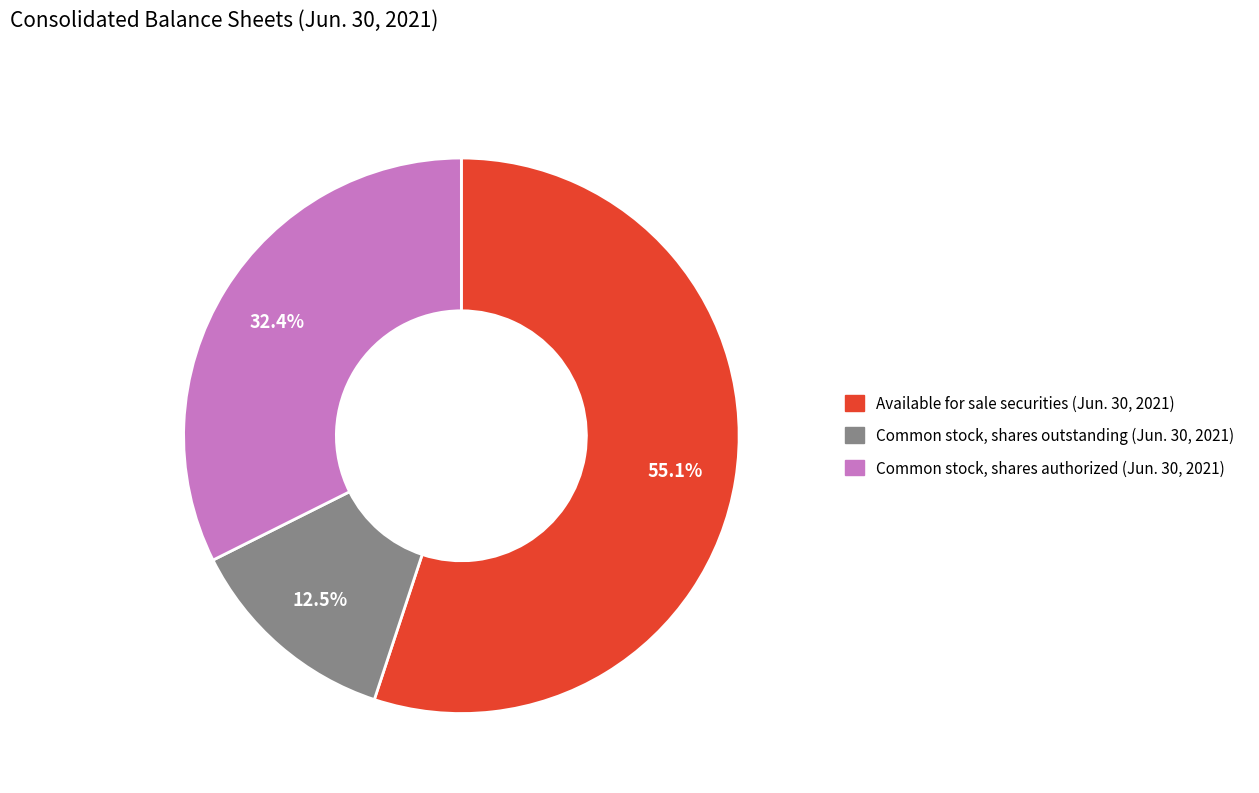

The Available for sale securities (Jun. 30, 2021) slice represents 50% of the pie. True or false?

False